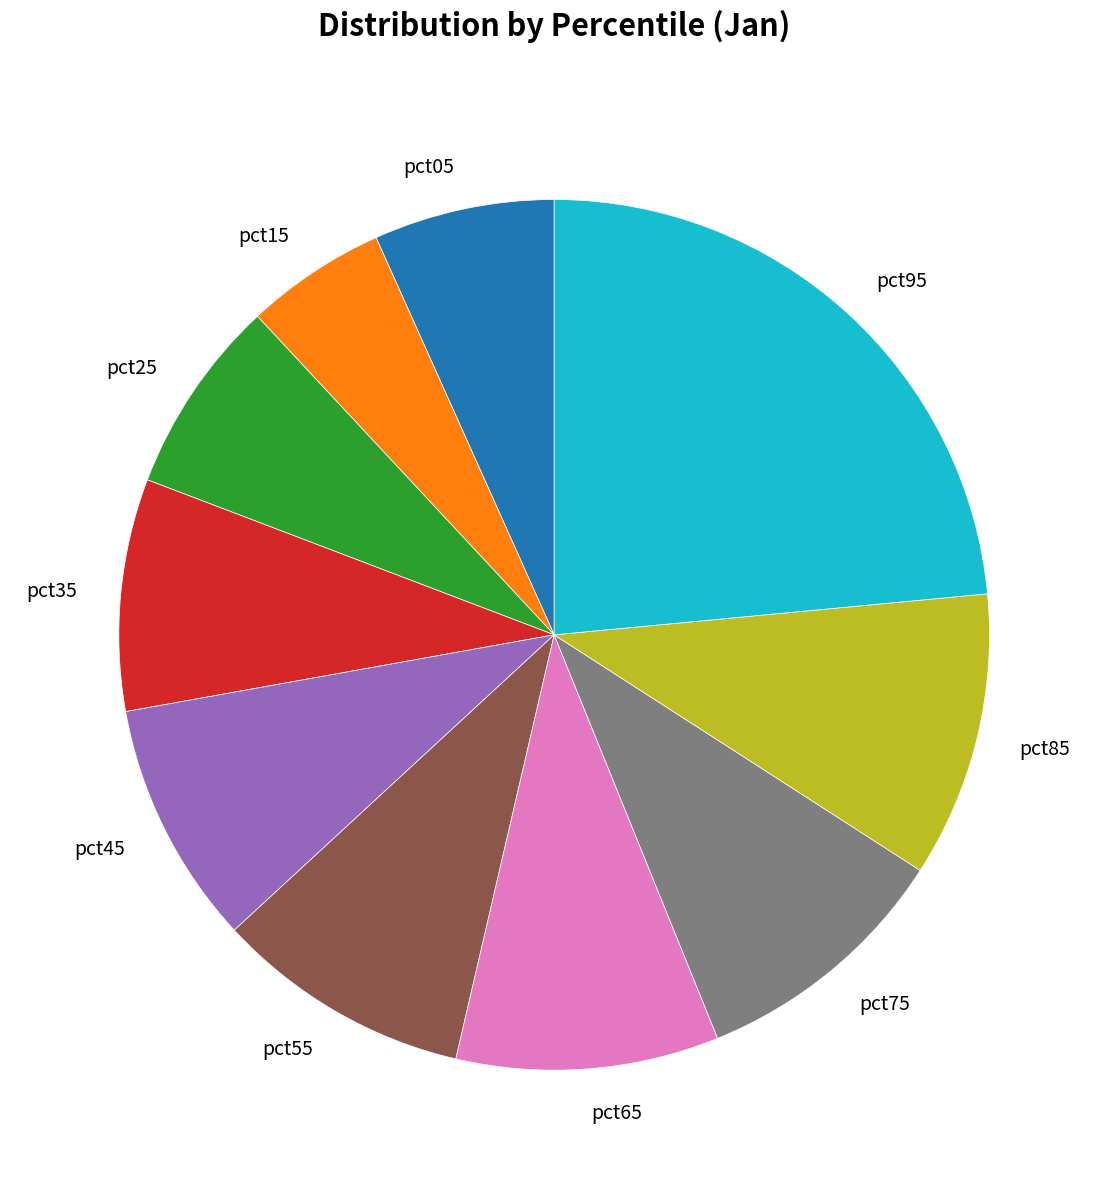

How many segments does this pie chart have?

10